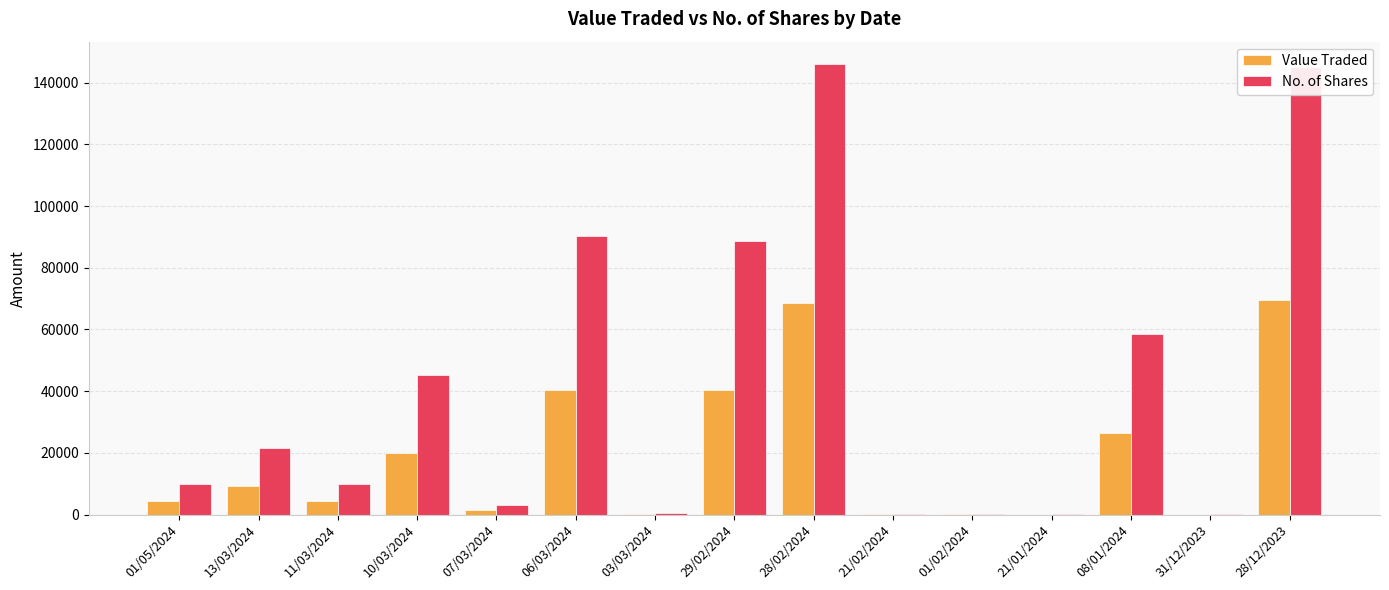

What is the difference between the Value Traded values at 01/02/2024 and 21/02/2024?

75